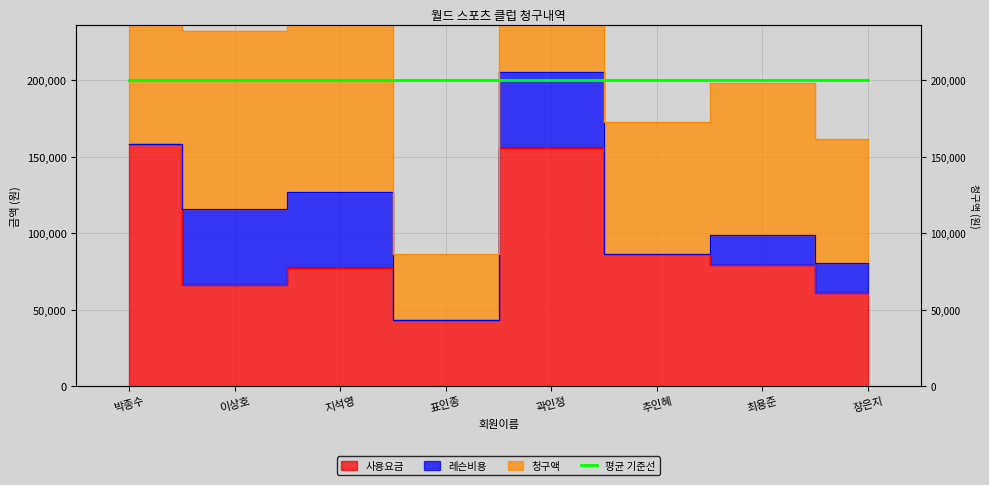

Which series has the largest range (max minus min)?

청구액